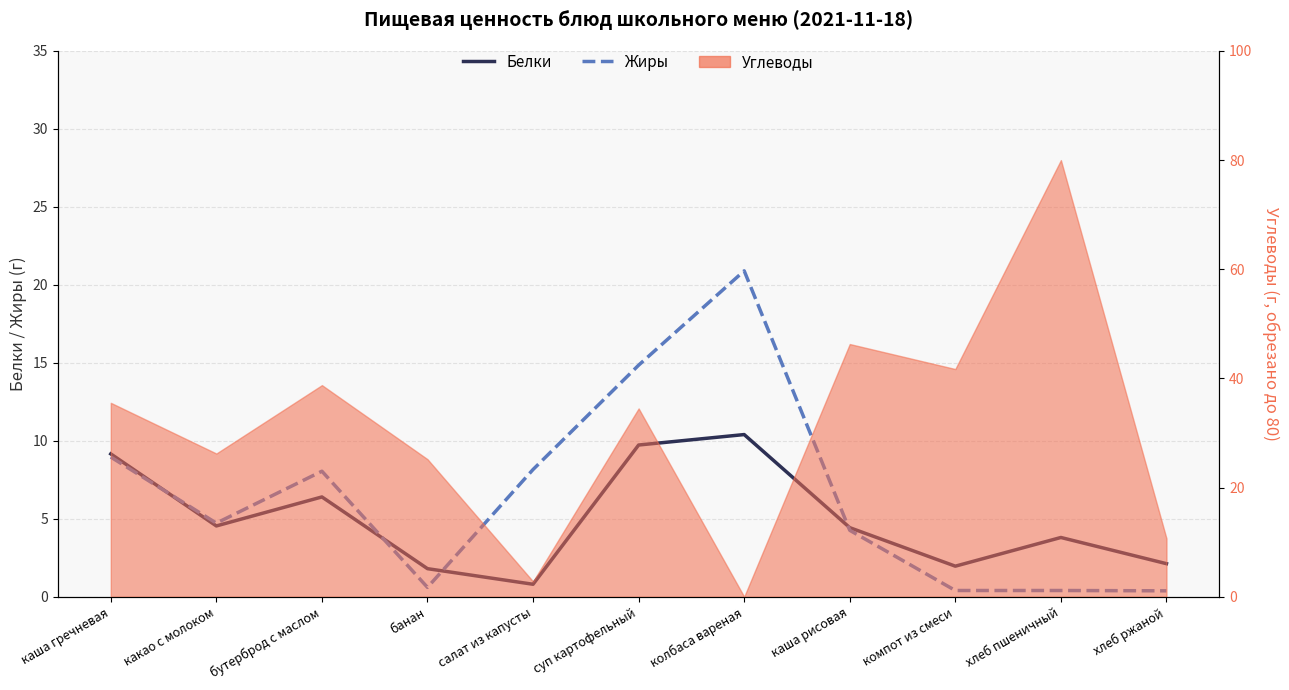

How many data points does each series have?

11